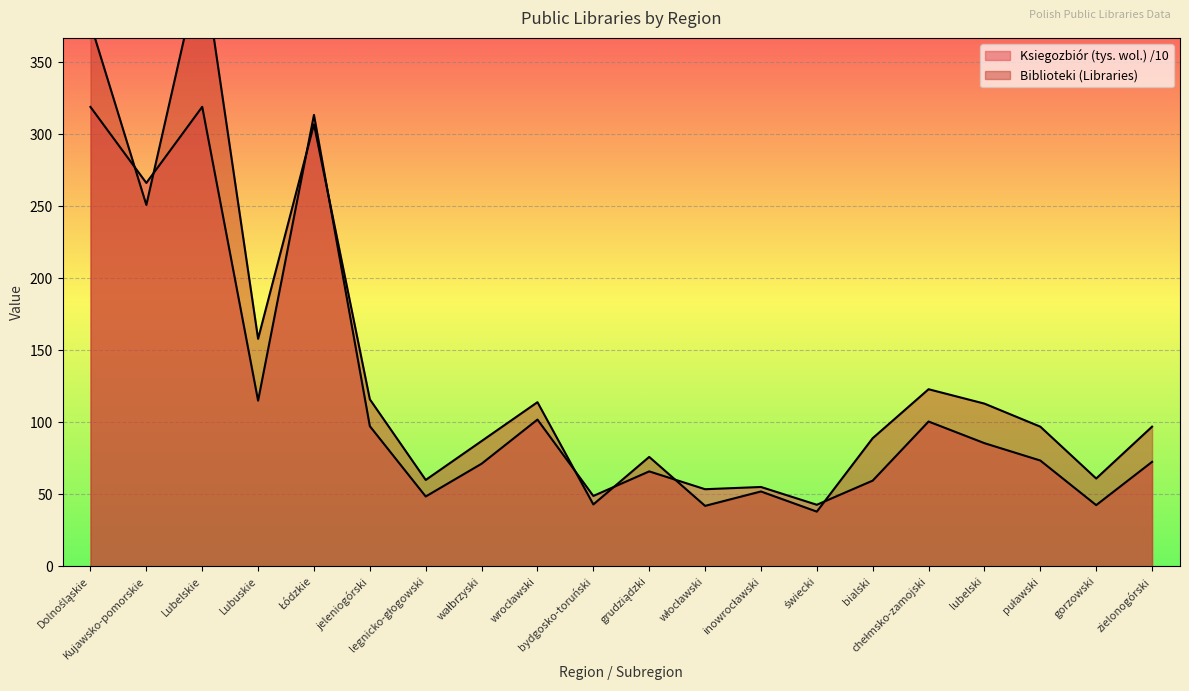

What is the greatest value displayed?

422.0